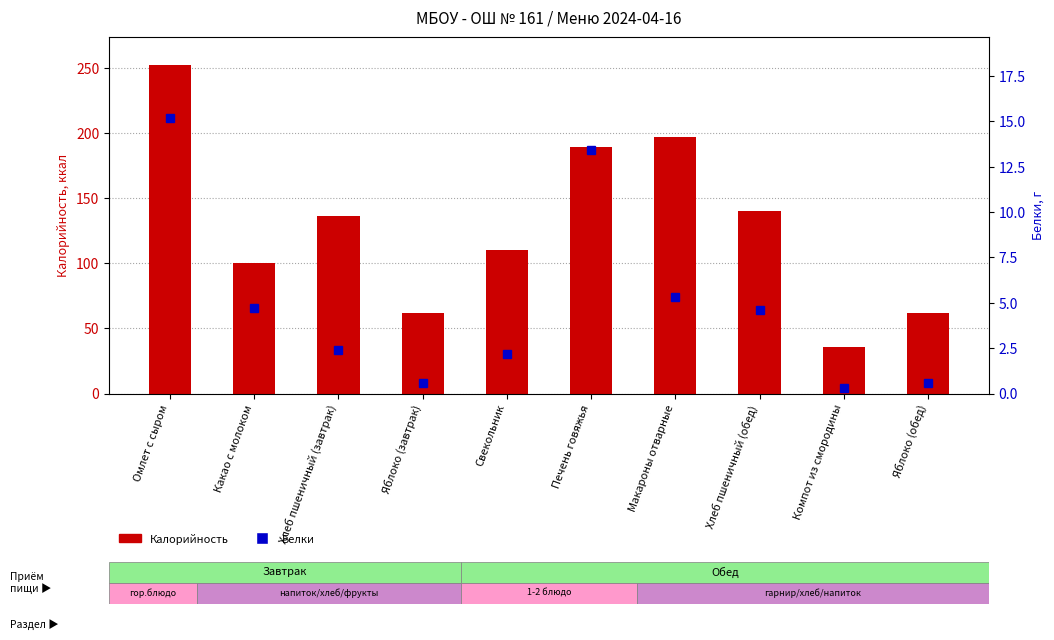

At which label does Белки first exceed 4?

Омлет с сыром